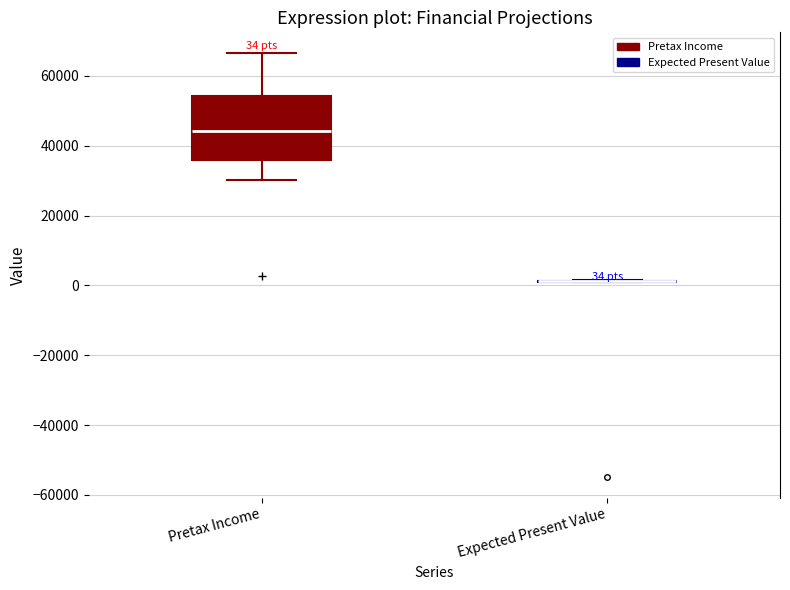

Comparing the boxes themselves (not the whiskers), which one is the tallest?

Pretax Income